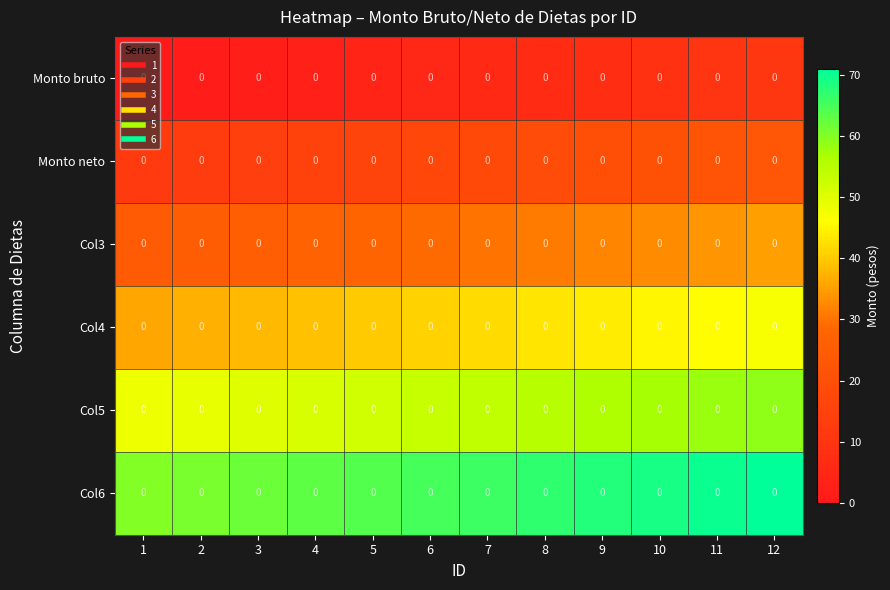

What is the sum of all Col3 values?

354